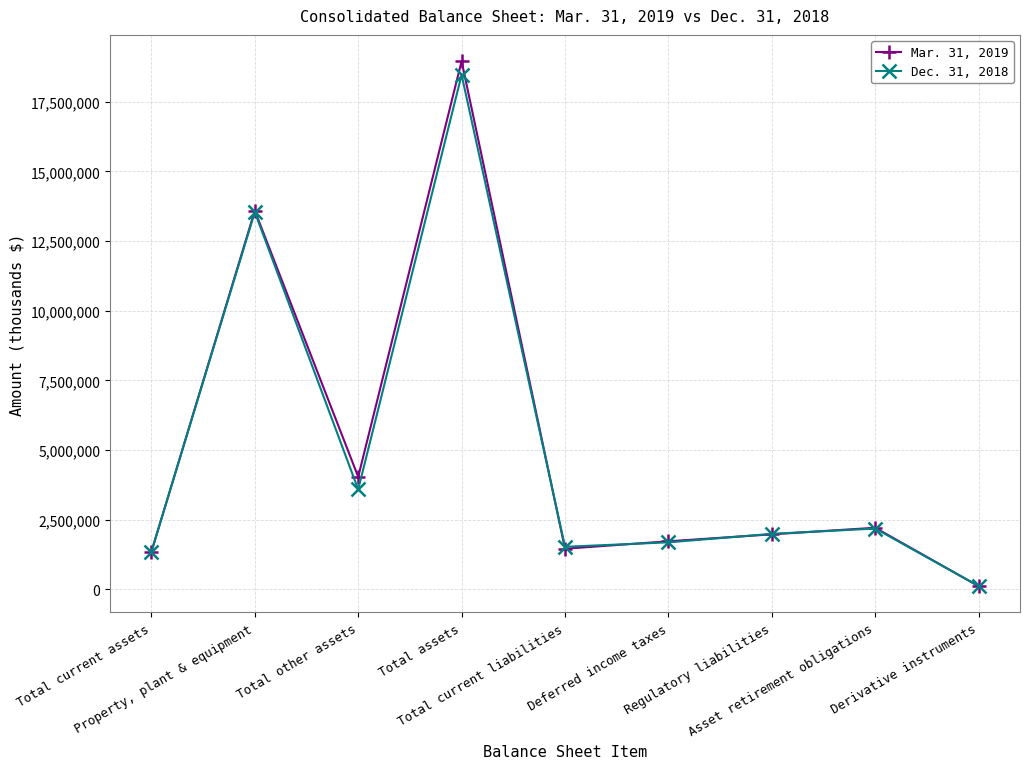

Which series ends up on top after the final intersection of Mar. 31, 2019 and Dec. 31, 2018?

Dec. 31, 2018